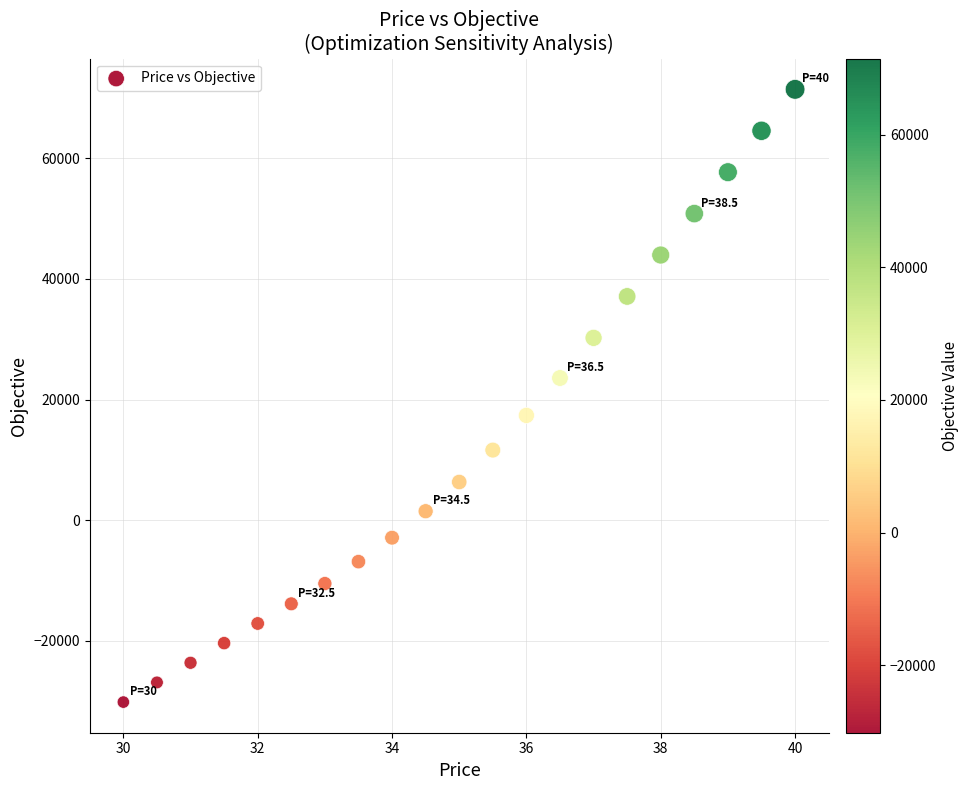

What is the range of X values (max minus min)?

10.0